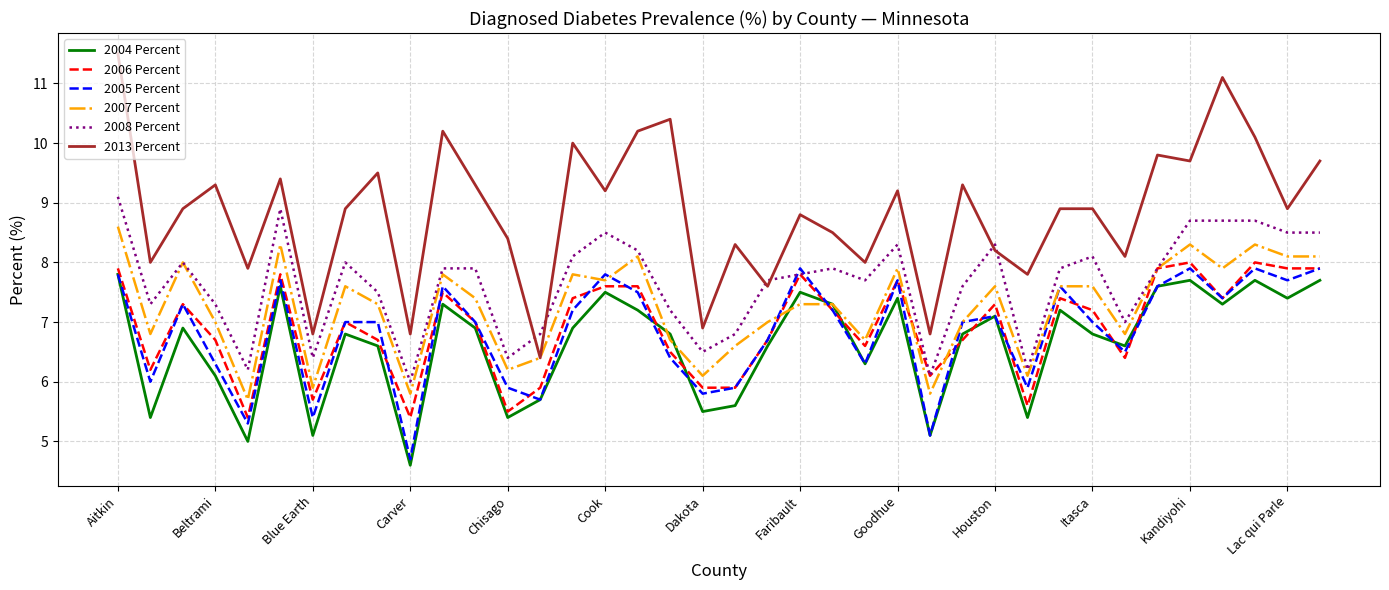

Which series has the widest spread of values?

2013 Percent